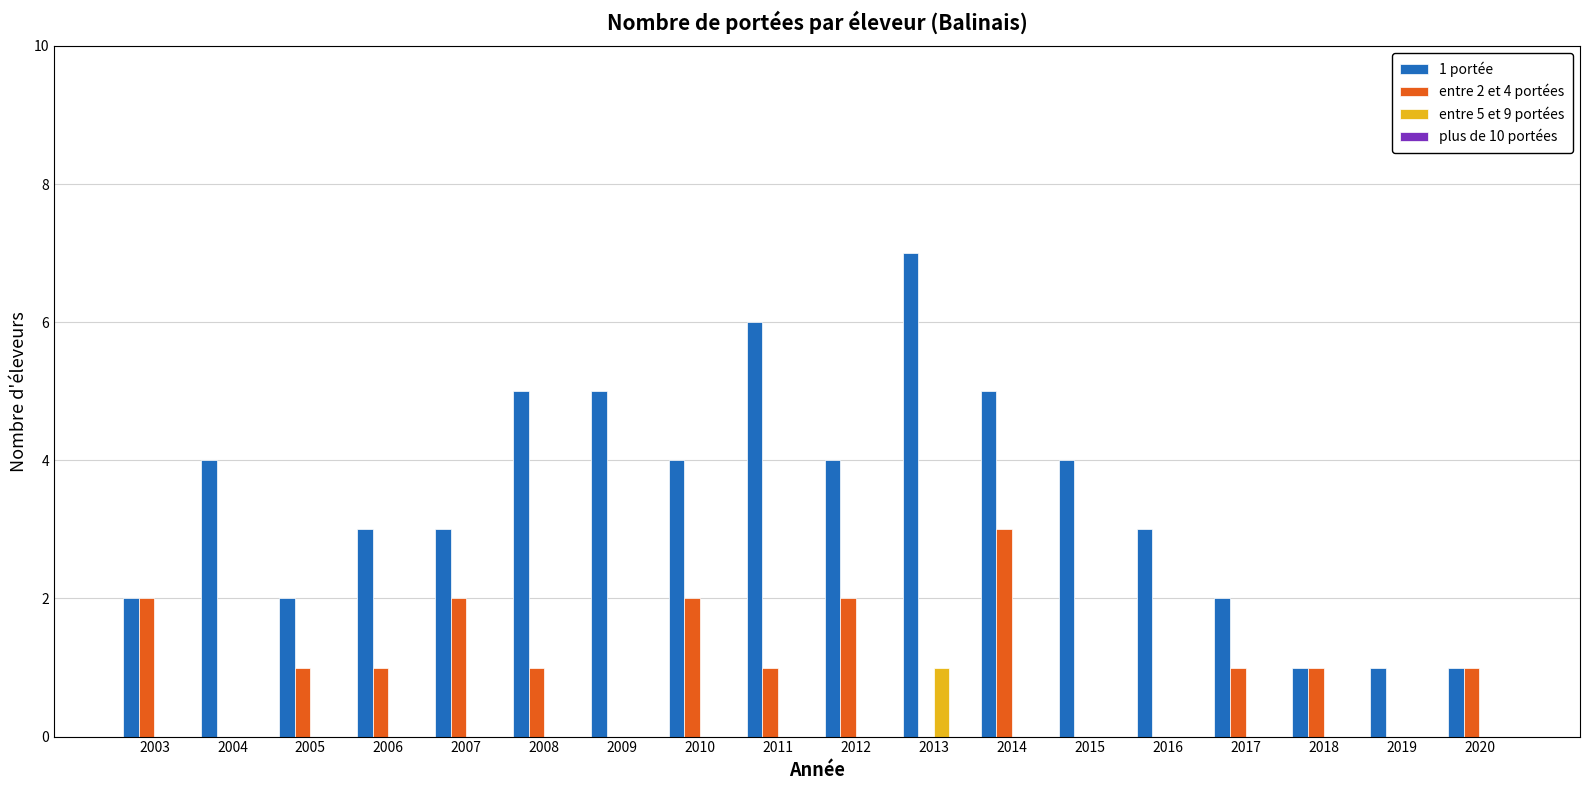

Which series has the largest total across all categories?

1 portée